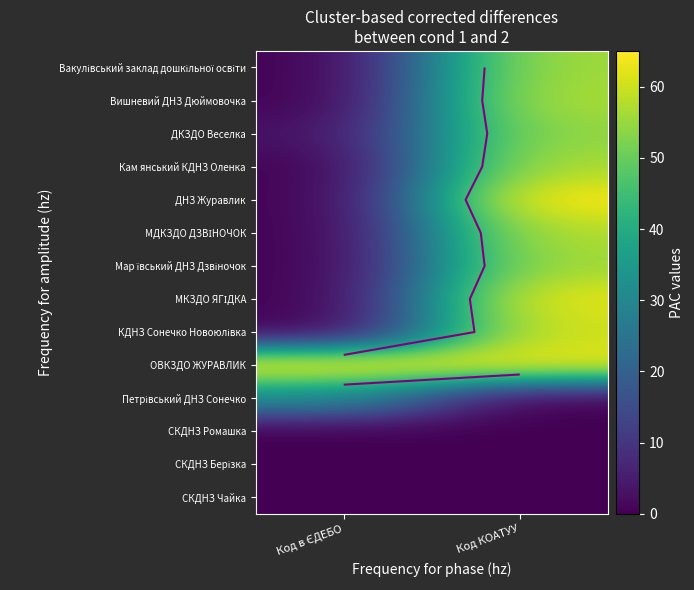

Count the number of categories in the chart.

2